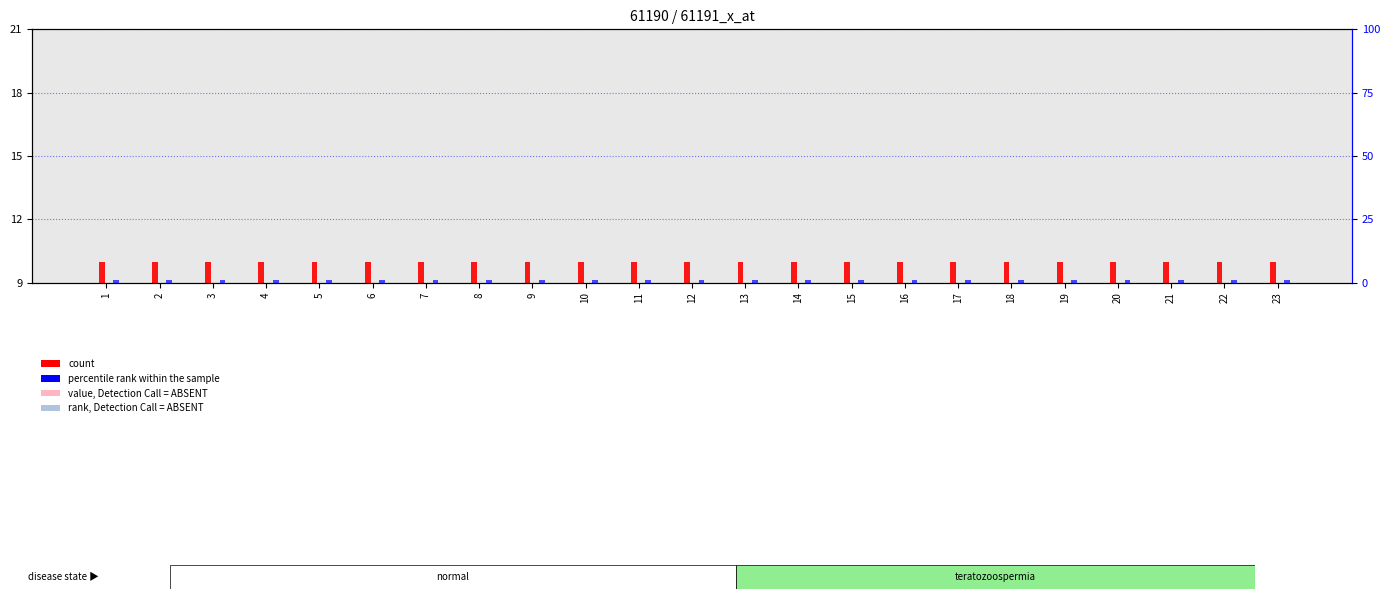

Reading right to left, what are all the values shown in this chart?

value, Detection Call = ABSENT: 0	0	0	0	0	0	0	0	0	0	0	0	0	0	0	0	0	0	0	0	0	0	0
rank, Detection Call = ABSENT: 0	0	0	0	0	0	0	0	0	0	0	0	0	0	0	0	0	0	0	0	0	0	0
count: 1	1	1	1	1	1	1	1	1	1	1	1	1	1	1	1	1	1	1	1	1	1	1
percentile rank within the sample: 1	1	1	1	1	1	1	1	1	1	1	1	1	1	1	1	1	1	1	1	1	1	1